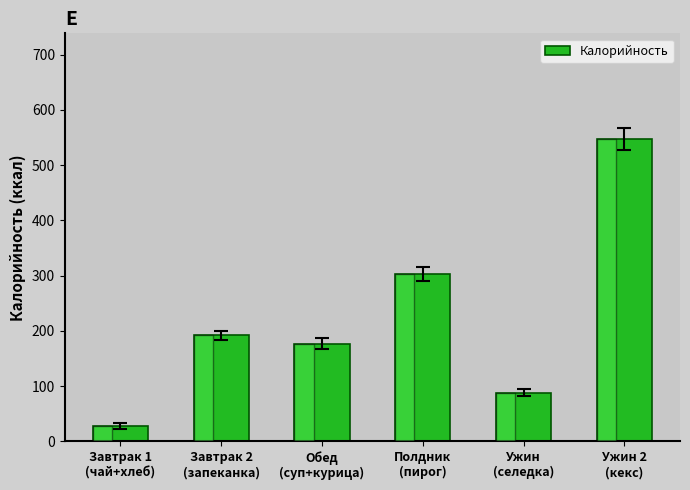

The chart shows a value of 146 at Ужин
(селедка). True or false?

False